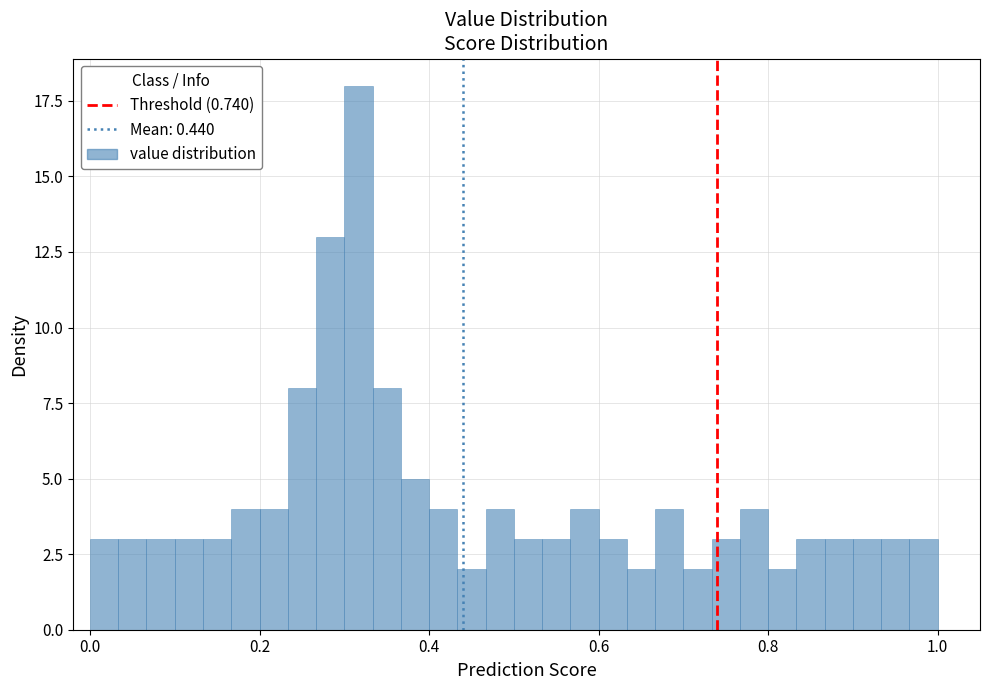

Around what value on the x-axis is the tallest bar? Give the approximate position of its centre, as read against the axis.

0.32